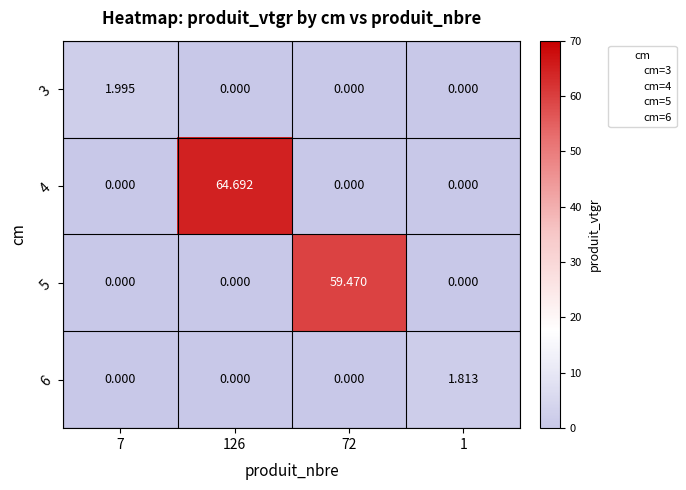

How many categories are shown in the chart?

4